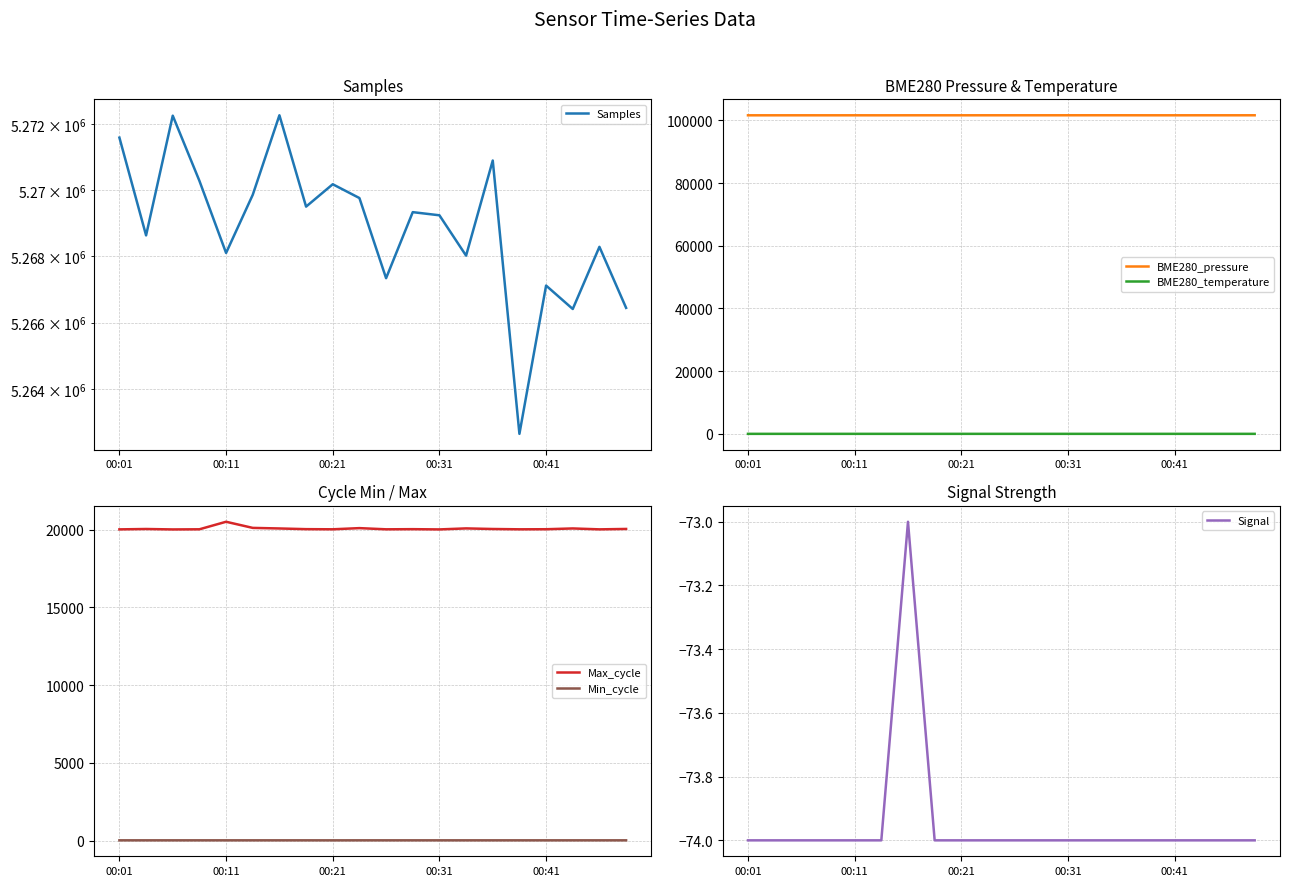

True or false: BME280_pressure and BME280_temperature intersect in this chart.

False